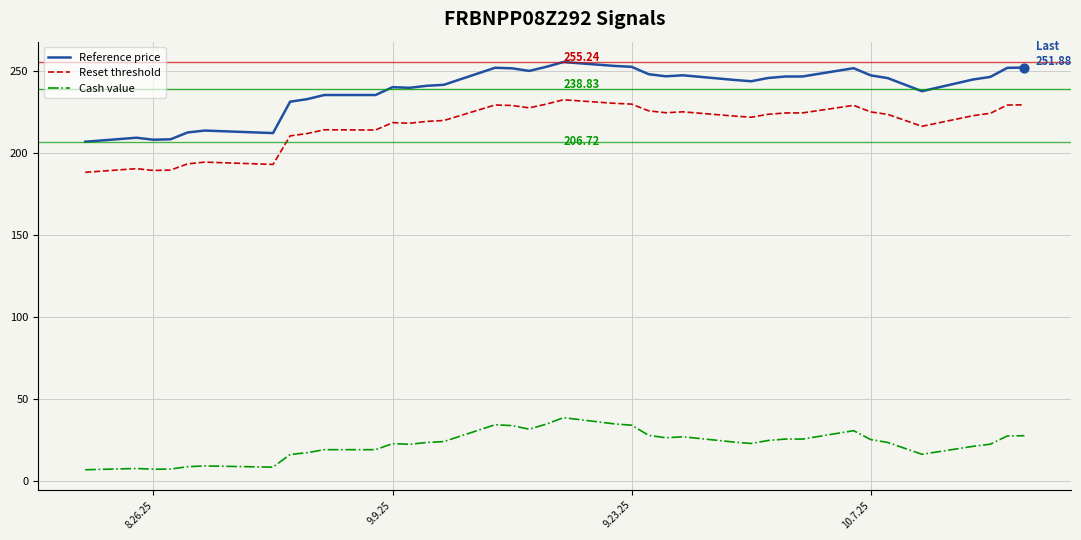

Which series has the largest total across all categories?

Reference price